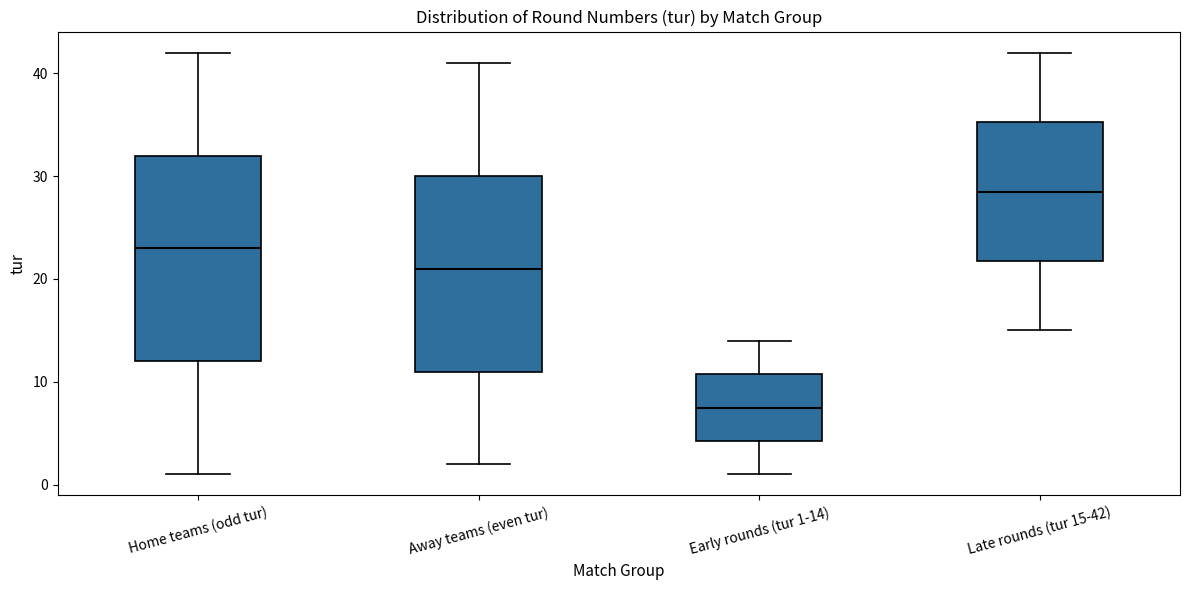

Where is the upper edge of the box for Early rounds (tur 1-14) on the y-axis? The values are not printed on the chart, so give them approximately, as read against the axis.

11